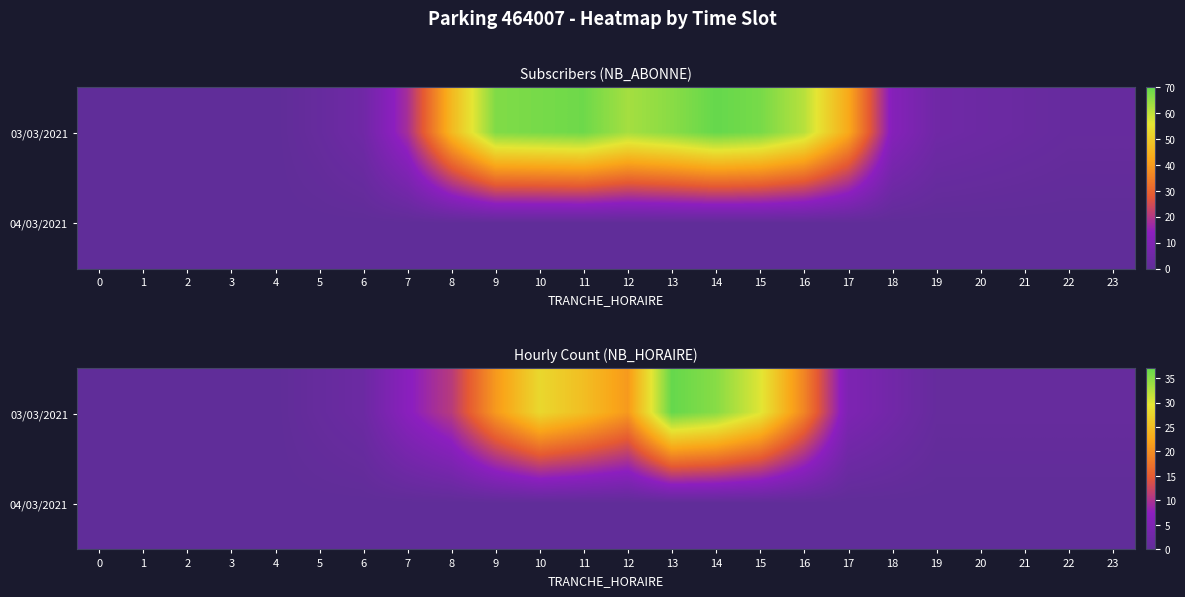

The 03/03/2021 series shows 21 at 12. True or false?

True